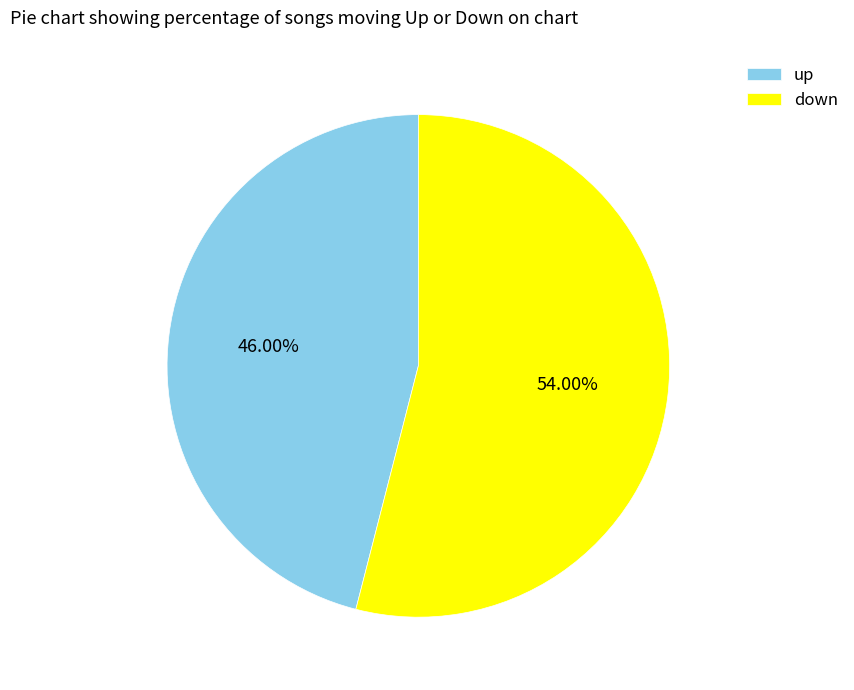

Which category accounts for the majority?

down